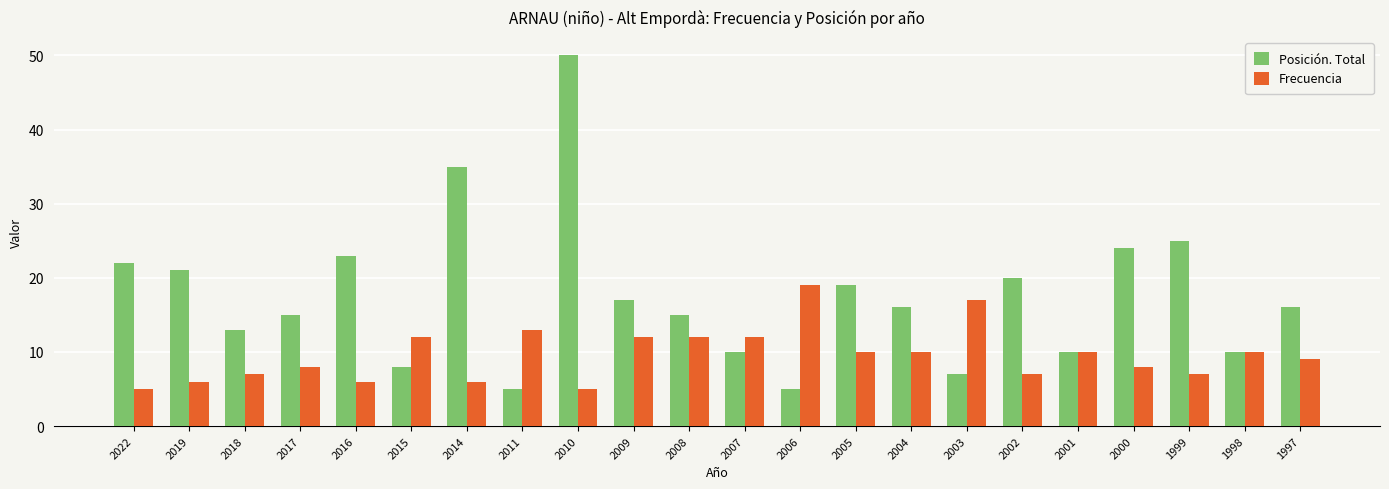

Is the value of Posición. Total at 1999 greater than the value of Frecuencia at 2011?

Yes